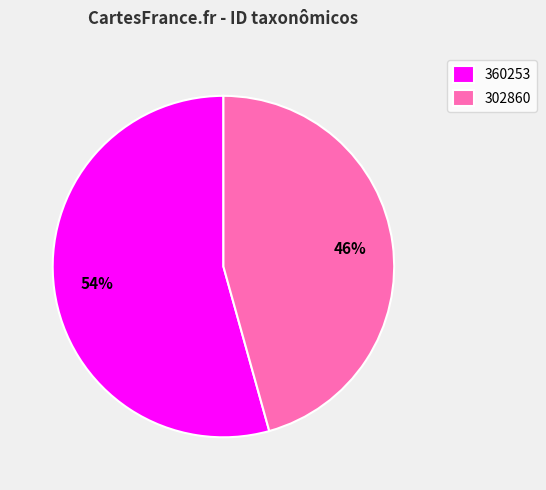

Approximately how many times larger is the value at 360253 compared to 302860?

1.2